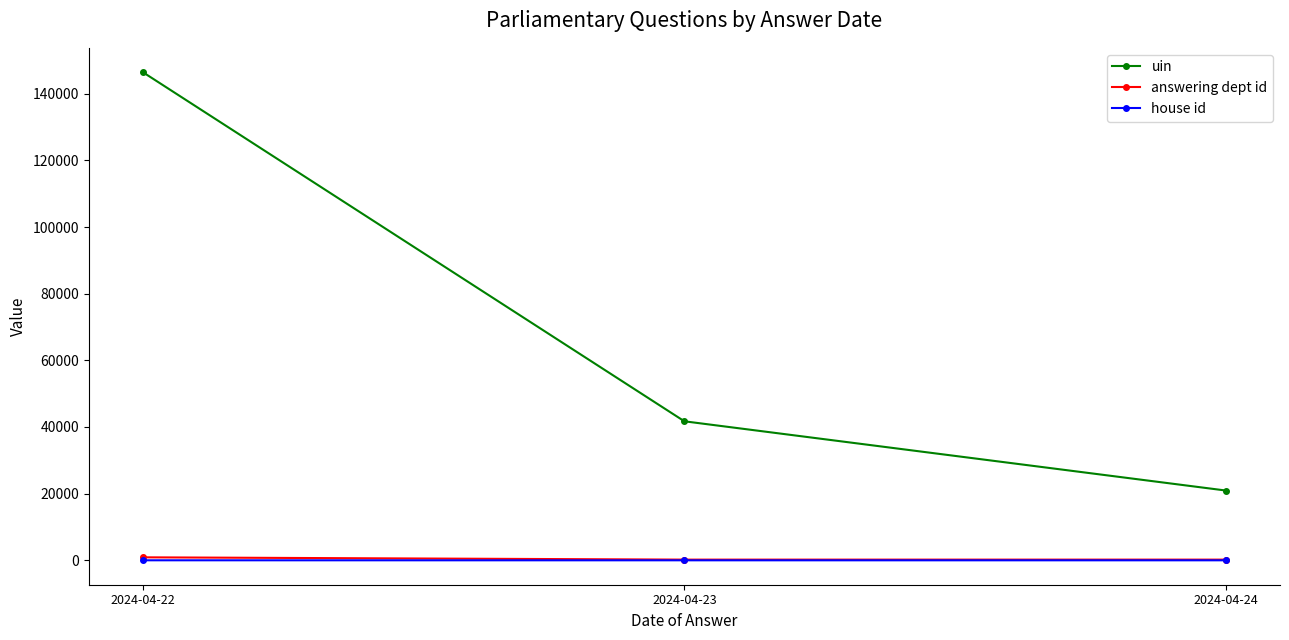

What is the sum of the uin values at 2024-04-22 and 2024-04-23?

188143